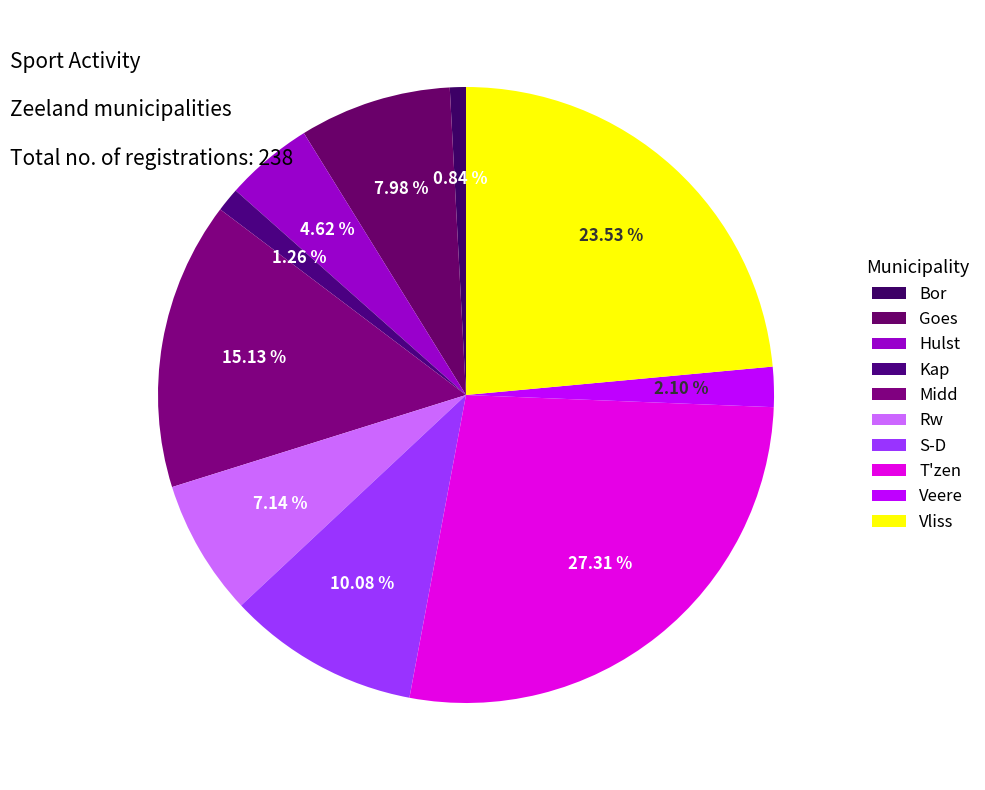

Rank the categories by value from highest to lowest.

T'zen, Vliss, Midd, S-D, Goes, Rw, Hulst, Veere, Kap, Bor